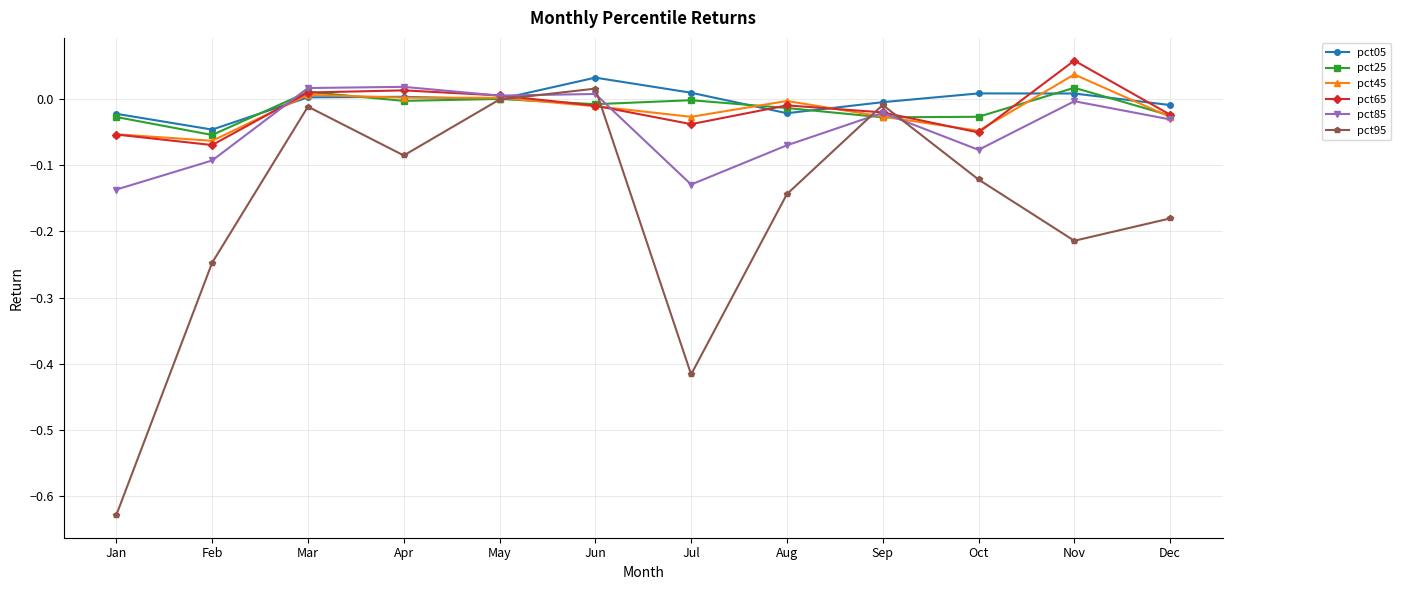

The pct25 series shows -0.0 at Oct. True or false?

True